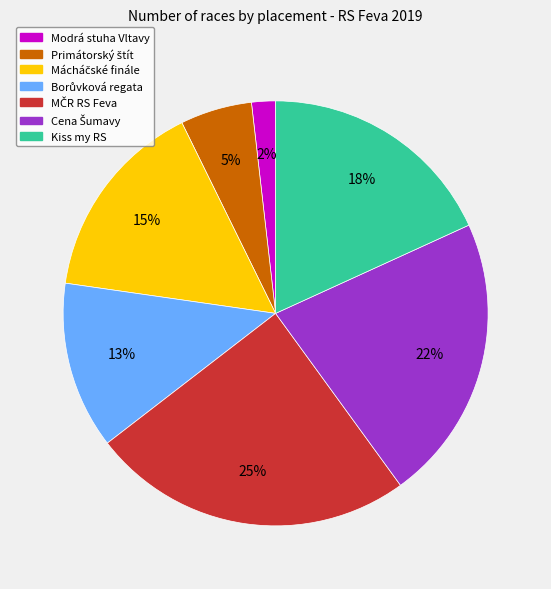

To the nearest percent, what portion does Kiss my RS represent?

18%